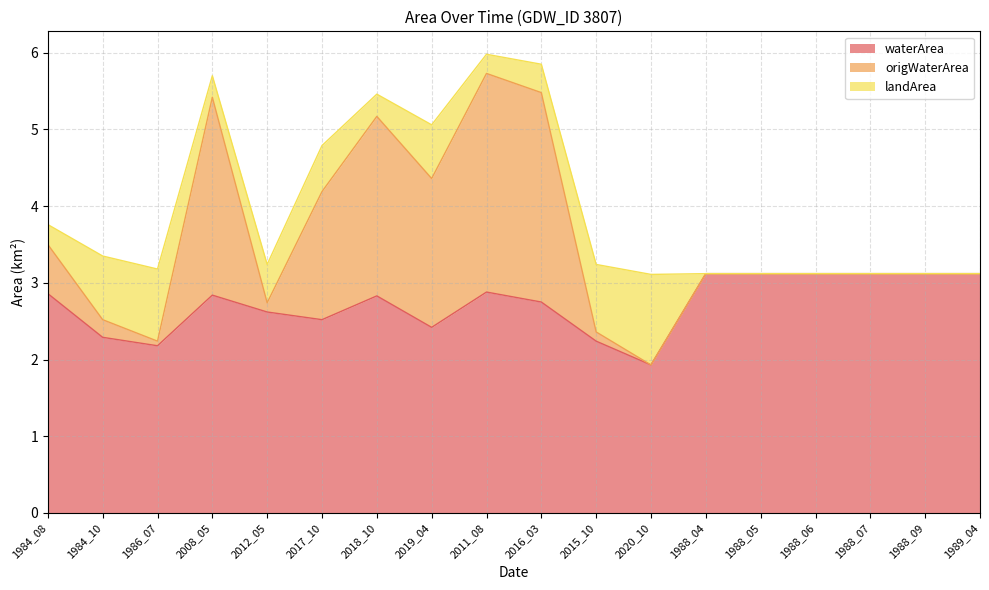

Which series changed the most between 1984_08 and 2016_03?

origWaterArea